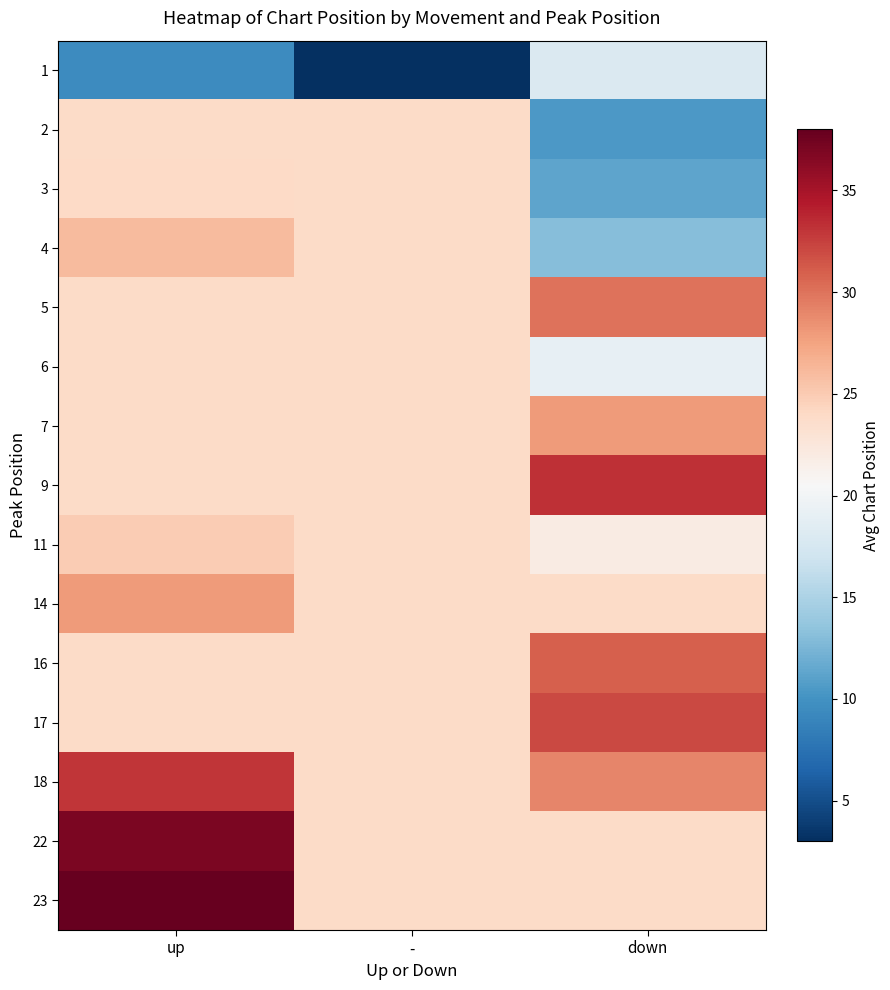

List the series in order of their peak value, lowest first.

1, 2, 6, 3, 11, 4, 7, 14, 5, 16, 17, 18, 9, 22, 23